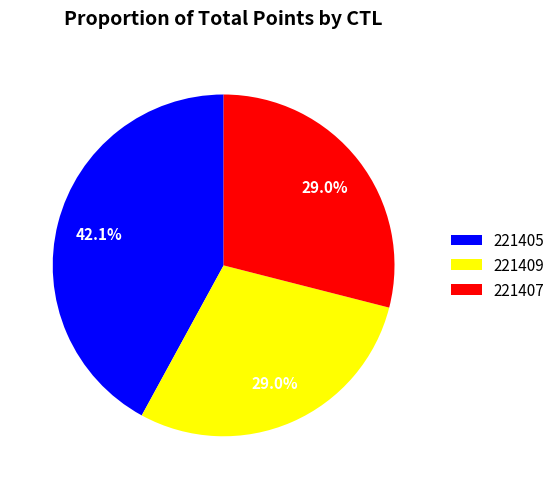

What percentage is the 221407 slice, to the nearest percent?

29%